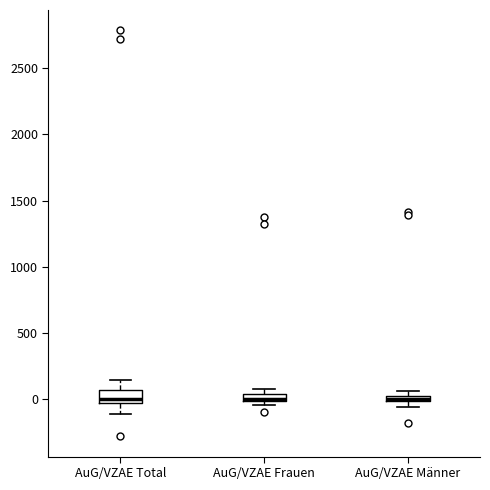

Where is the upper edge of the box for AuG/VZAE Frauen on the y-axis? The values are not printed on the chart, so give them approximately, as read against the axis.

50